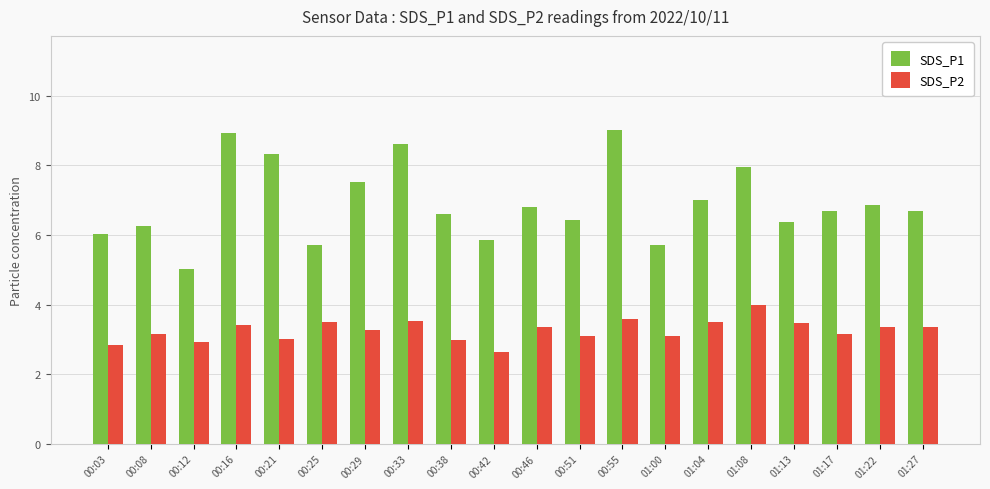

How many series are shown in this chart?

2